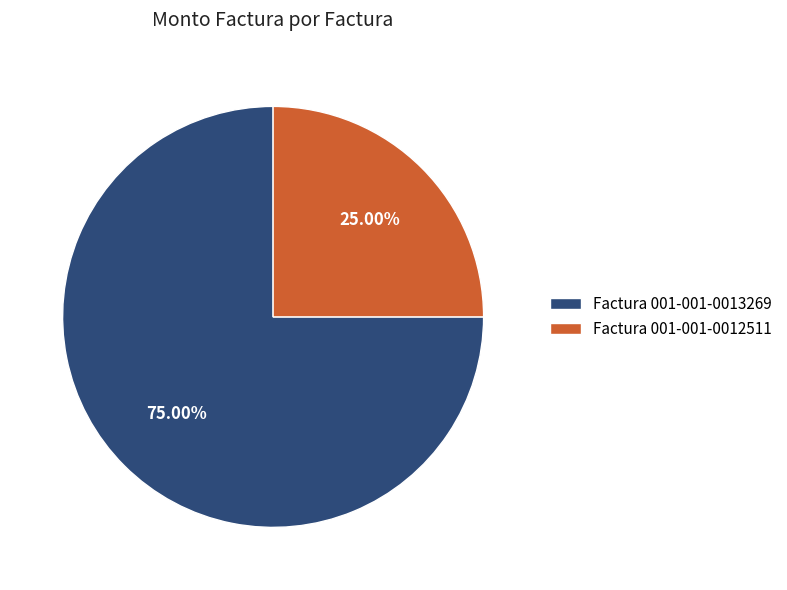

To the nearest percent, what percentage of the pie is Factura 001-001-0013269?

75%